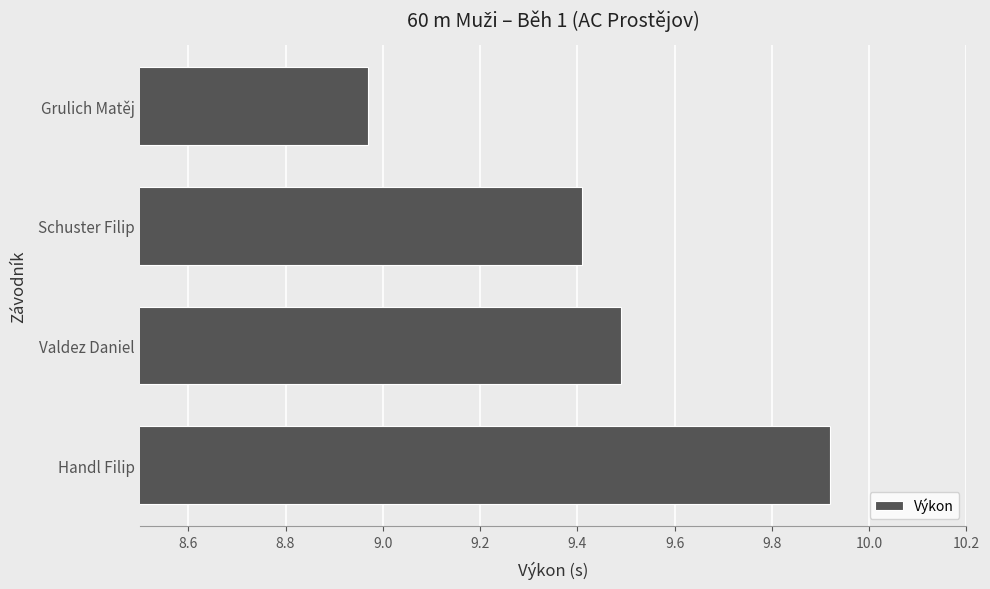

How many distinct data groups are displayed?

1